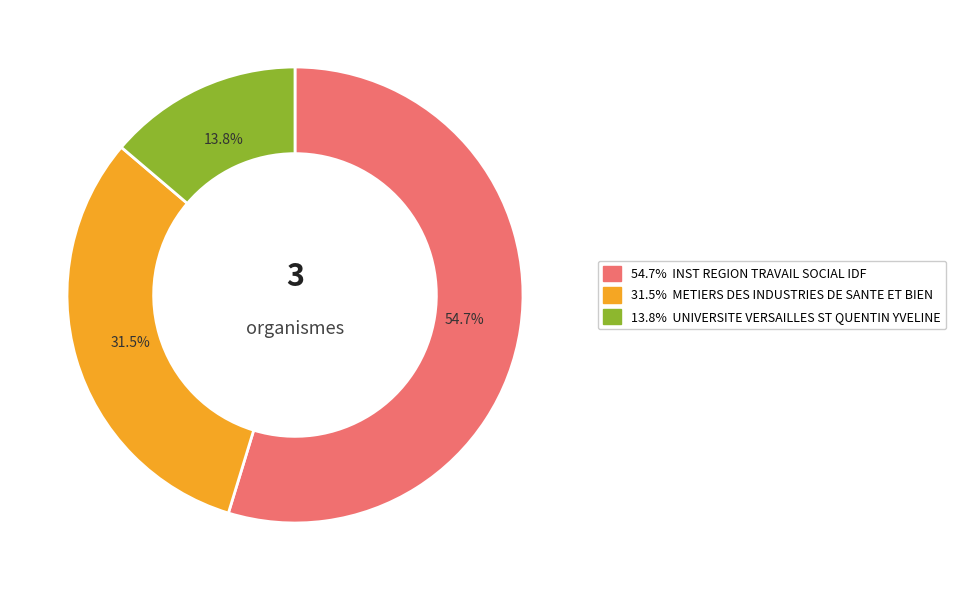

Is there any slice that represents more than half of the pie?

Yes